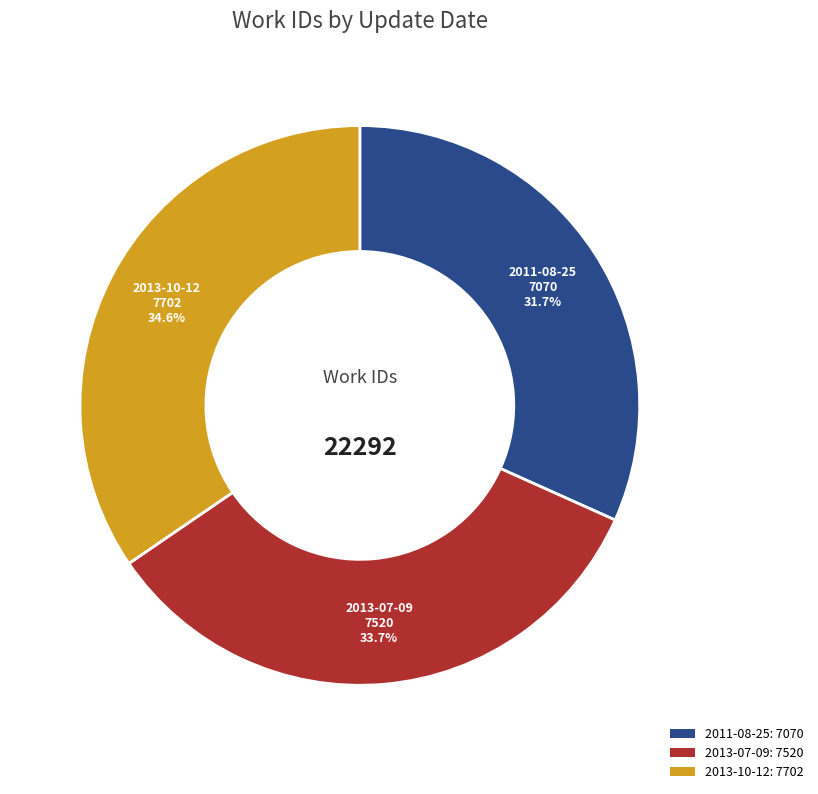

Count the number of slices in the pie.

3